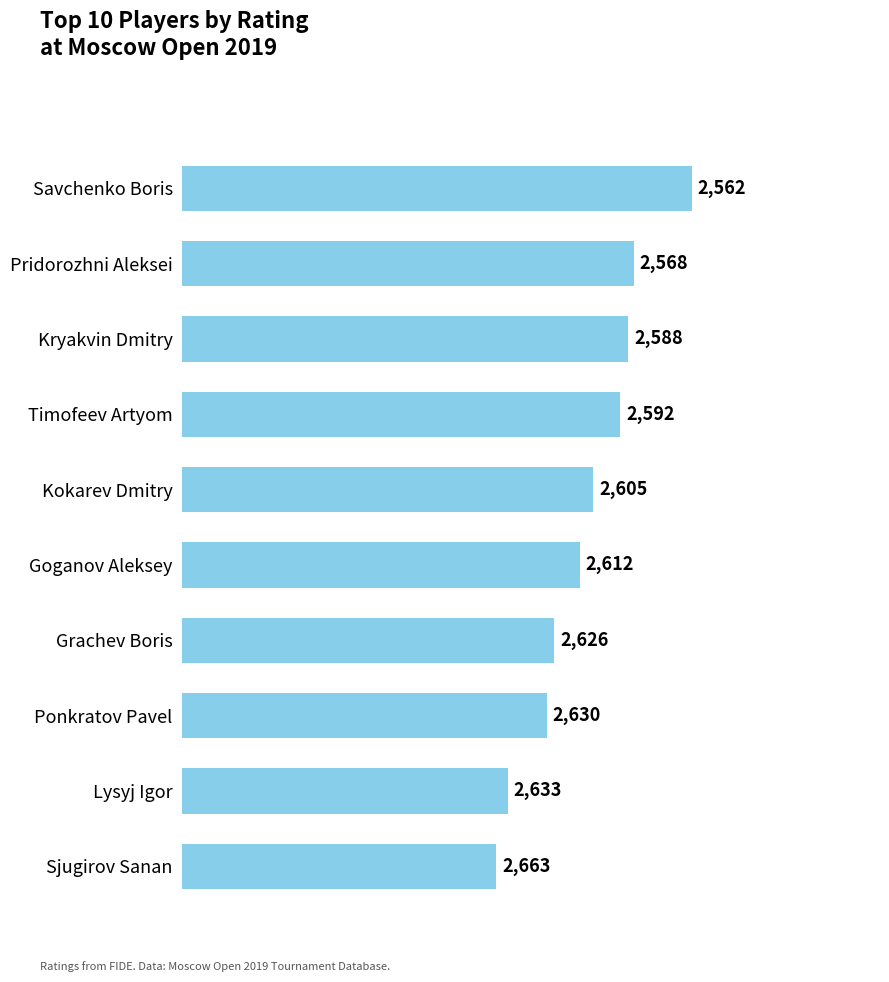

Reading bottom to top, transcribe all the data shown in this chart.

2562	2568	2588	2592	2605	2612	2626	2630	2633	2663